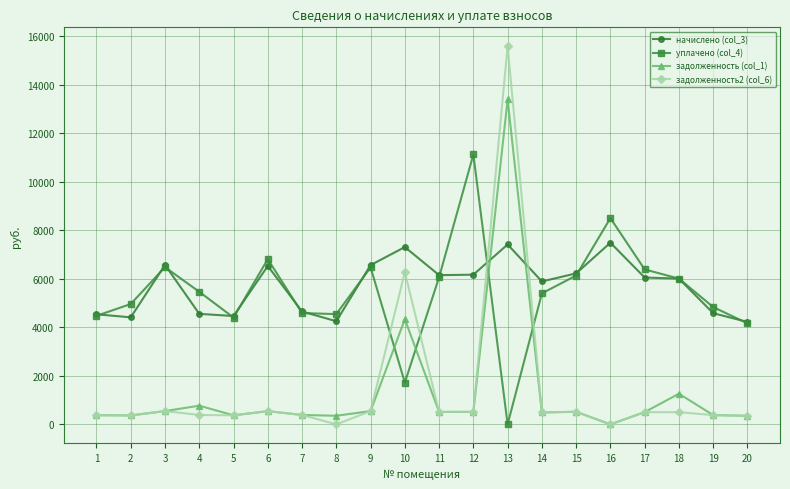

How many data points in задолженность2 (col_6) are less than 501?

10